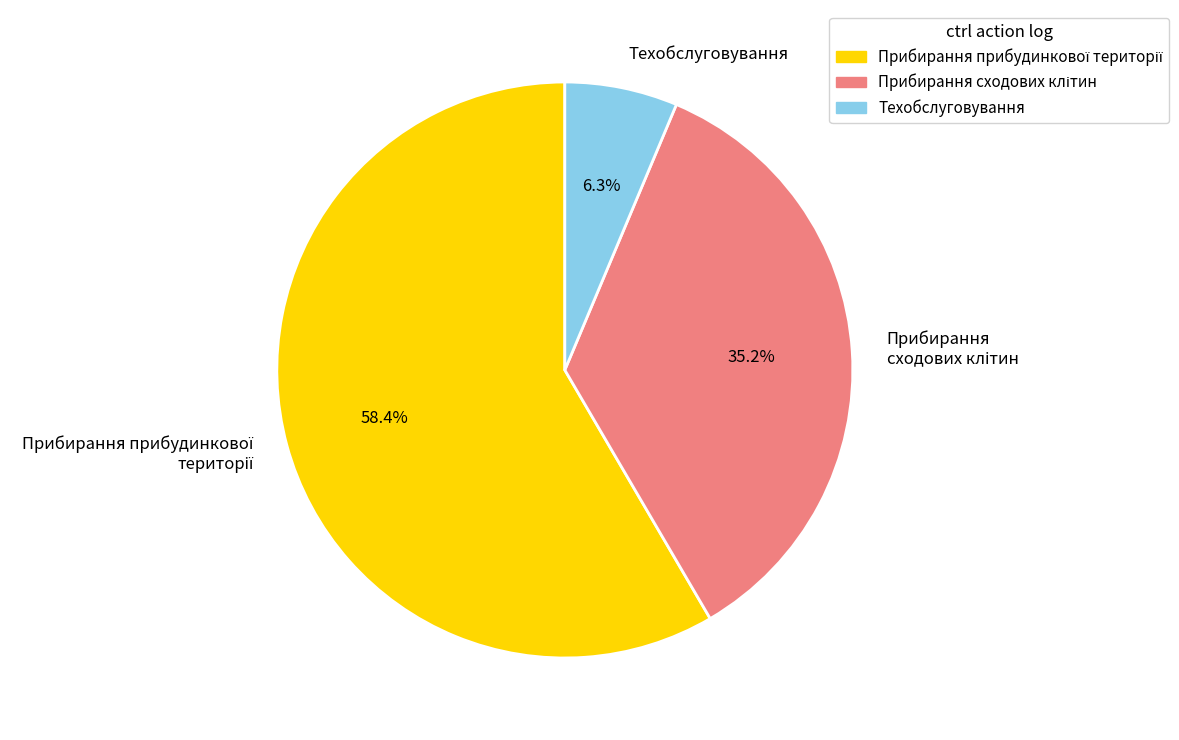

What is the smallest slice in the pie chart?

Техобслуговування